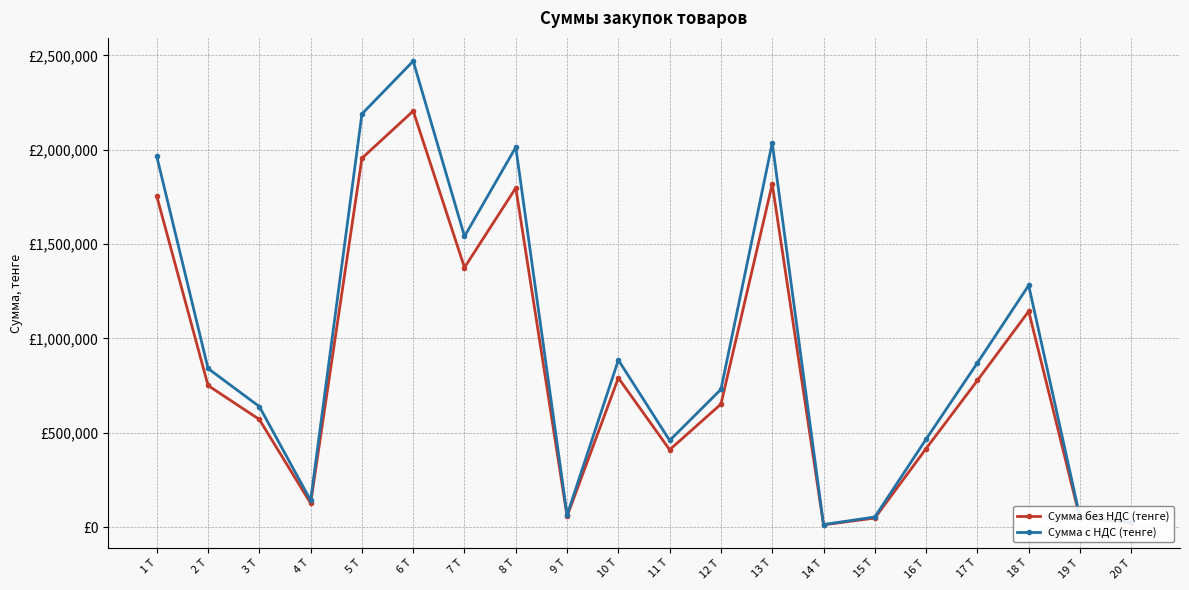

What position from the right is 11 Т?

10